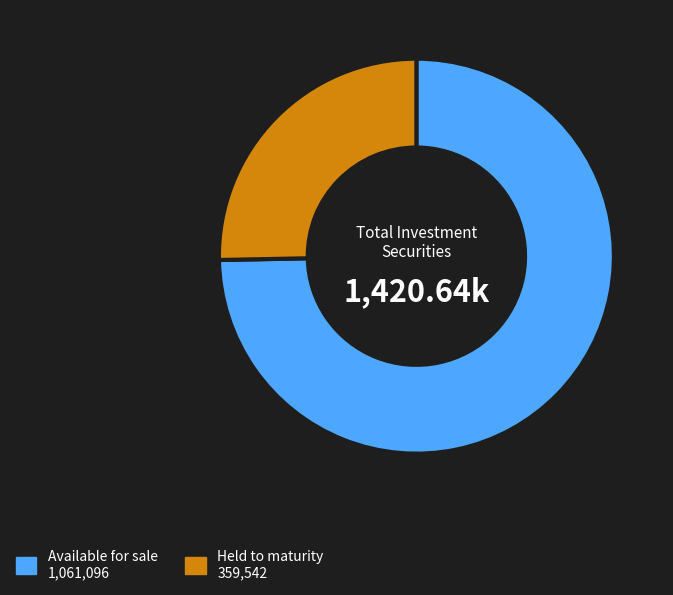

Is there any slice that represents more than half of the pie?

Yes